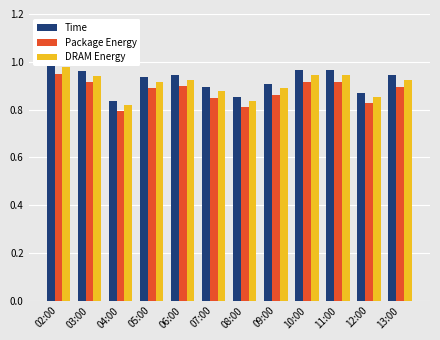

At how many categories does at least one series exceed 0?

12